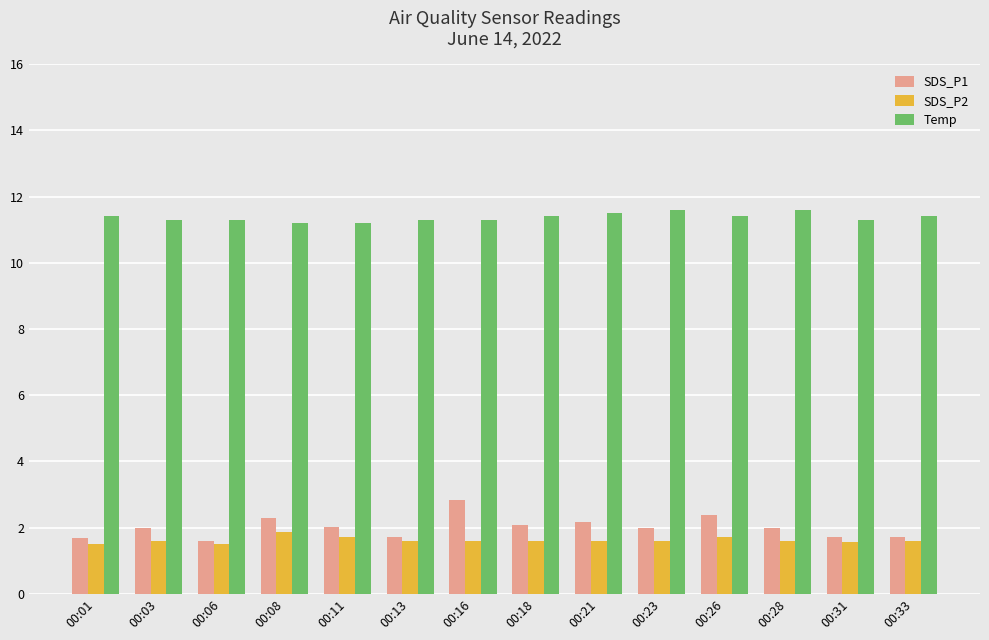

Is it true that SDS_P2 equals 1.5 at 00:06?

True